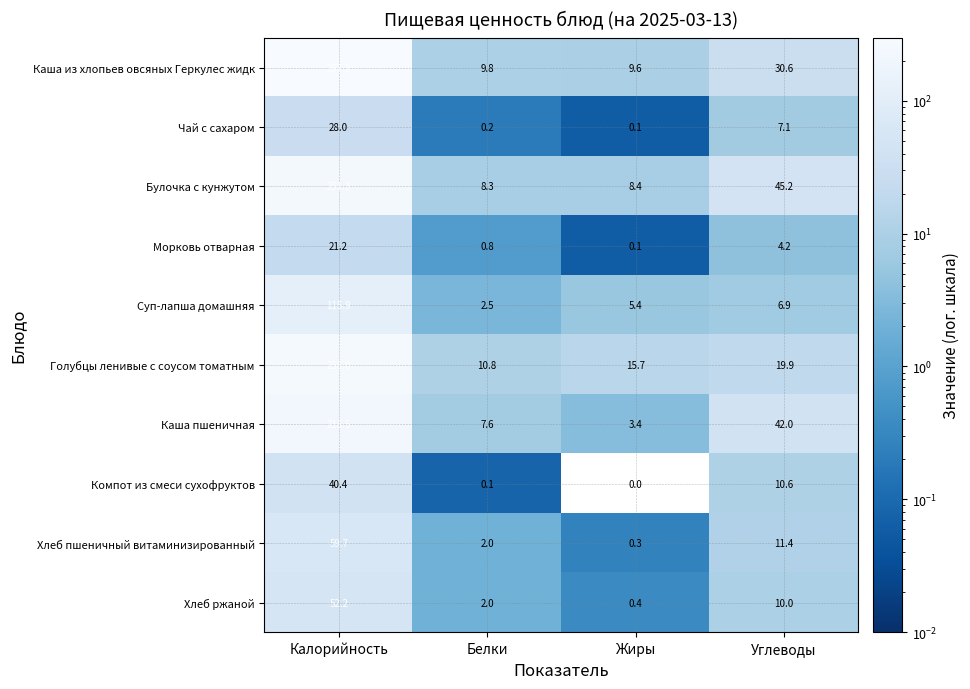

What is the difference between the highest and lowest values at Жиры?

15.7